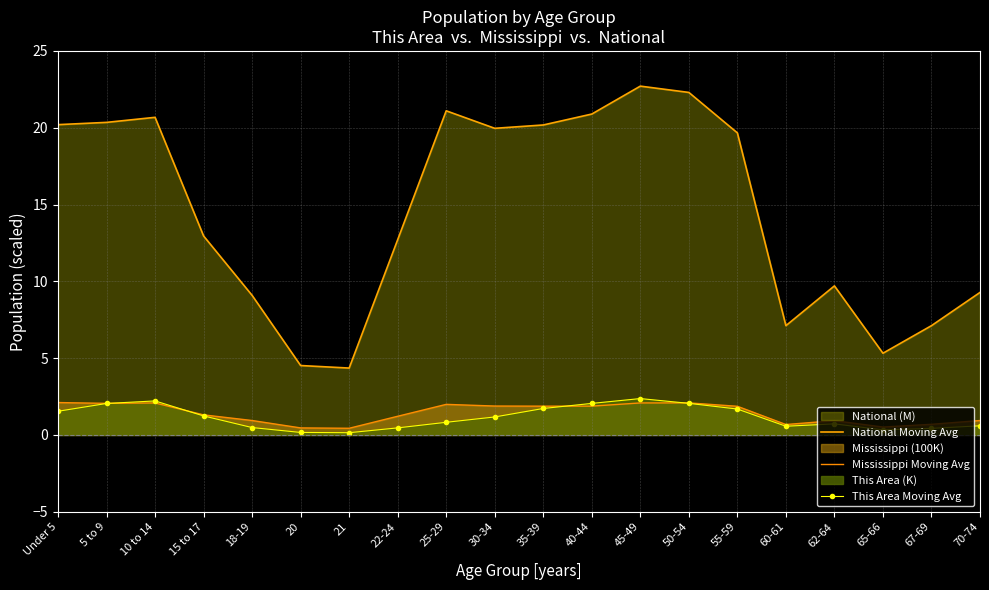

Where is the first local minimum for National Moving Avg?

21